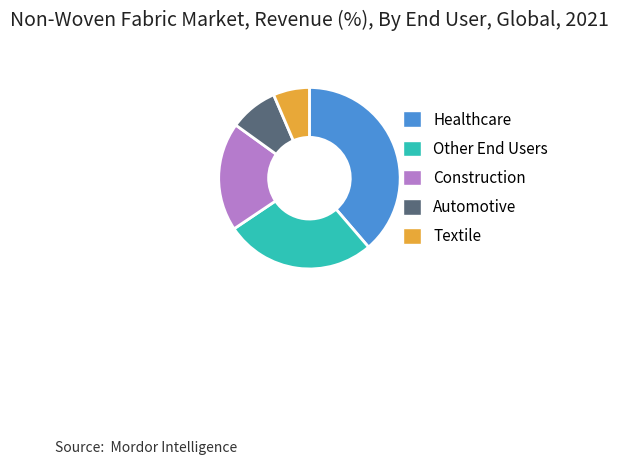

Do Textile and Automotive together represent more than half of the pie?

No